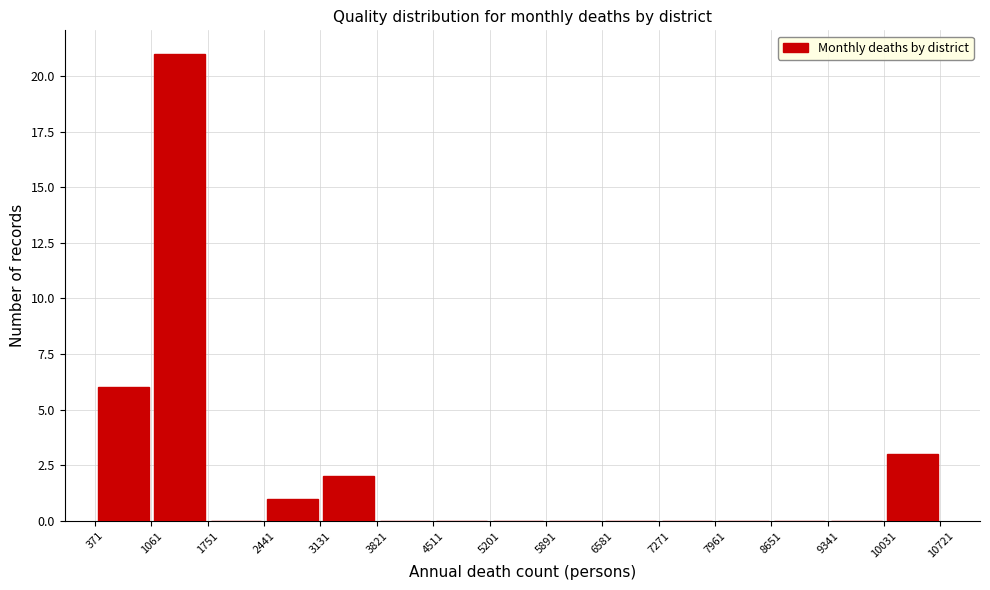

Which range on the x-axis has the tallest bar?

1100 to 1800